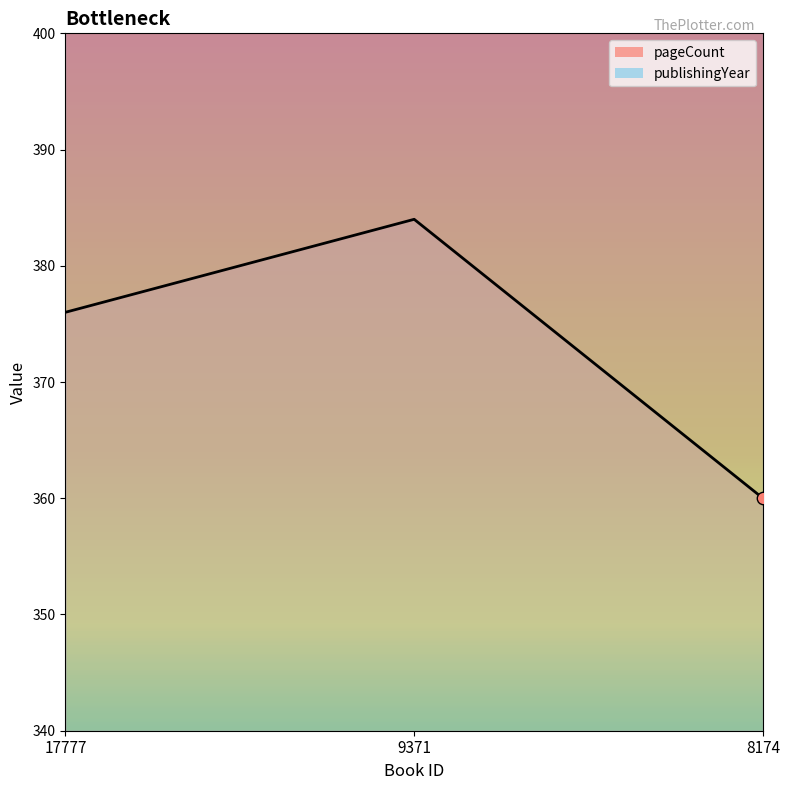

What is the ratio of the value at 17777 to the value at 8174?

1.0